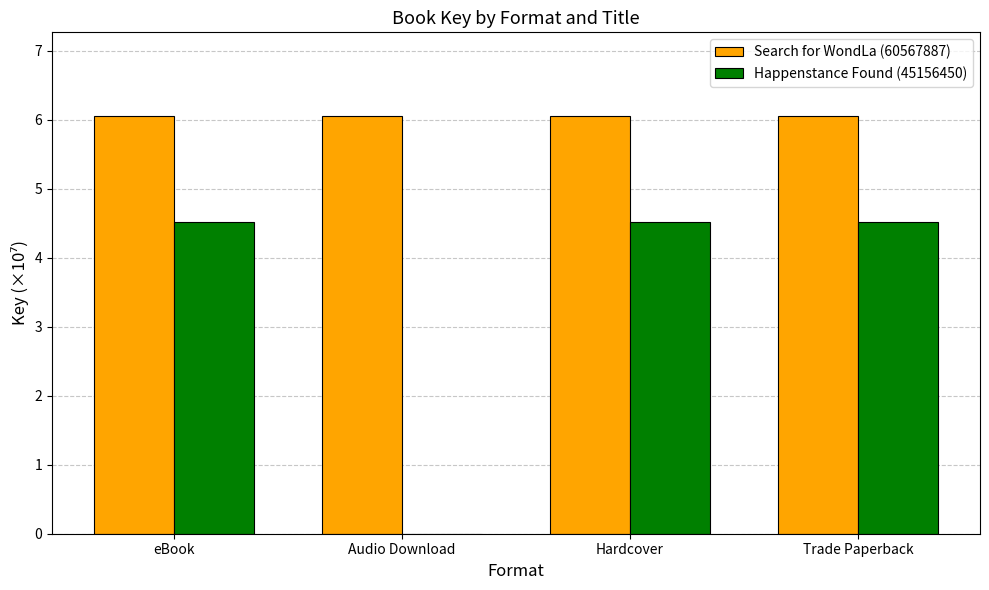

Is it true that Happenstance Found (45156450) equals 4.5 at Trade Paperback?

True